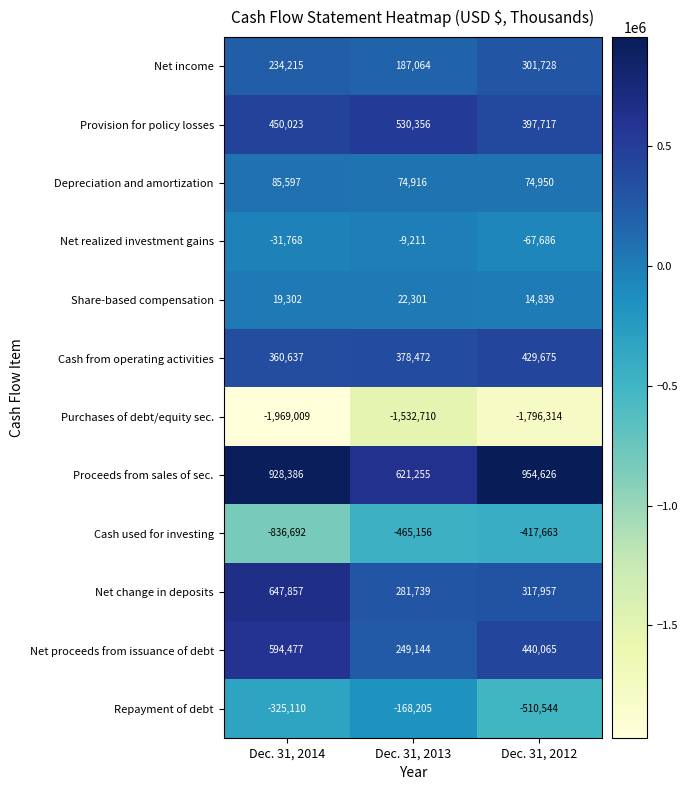

What is the sum of the Net income values at Dec. 31, 2012 and Dec. 31, 2013?

488792